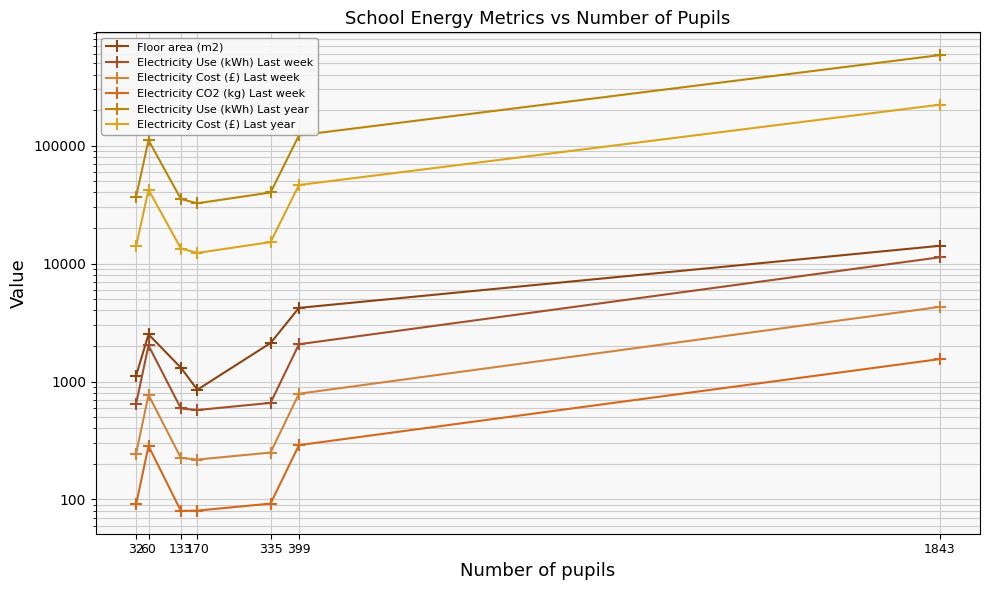

What are all the series names shown in the legend?

Floor area (m2), Electricity Use (kWh) Last week, Electricity Cost (£) Last week, Electricity CO2 (kg) Last week, Electricity Use (kWh) Last year, Electricity Cost (£) Last year